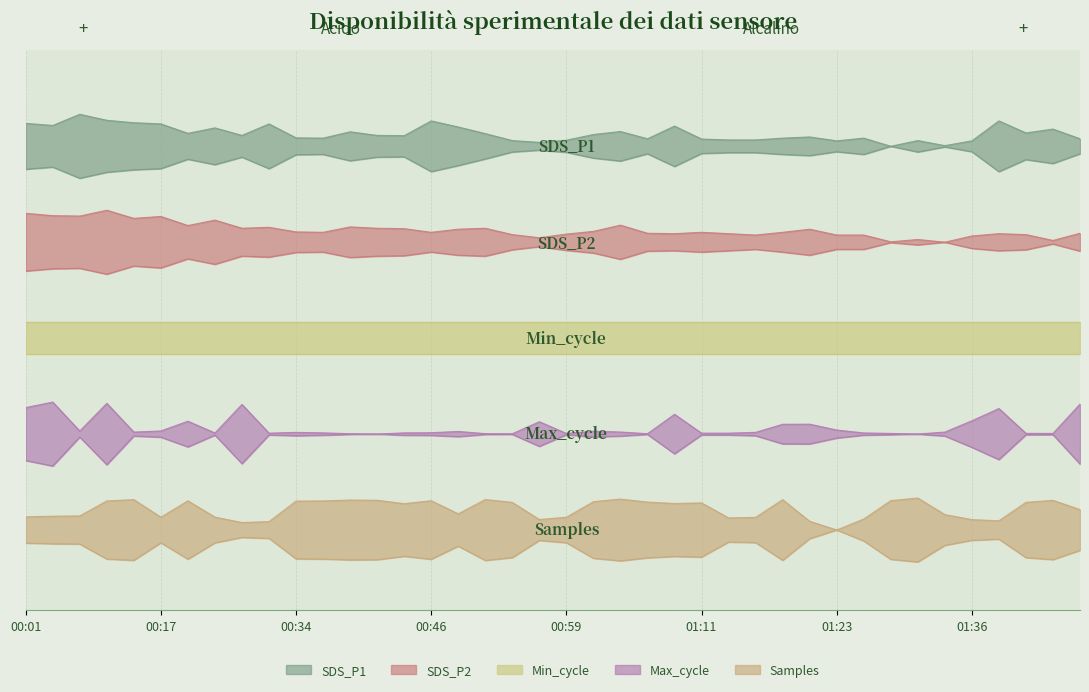

True or false: SDS_P2 and Samples intersect in this chart.

False